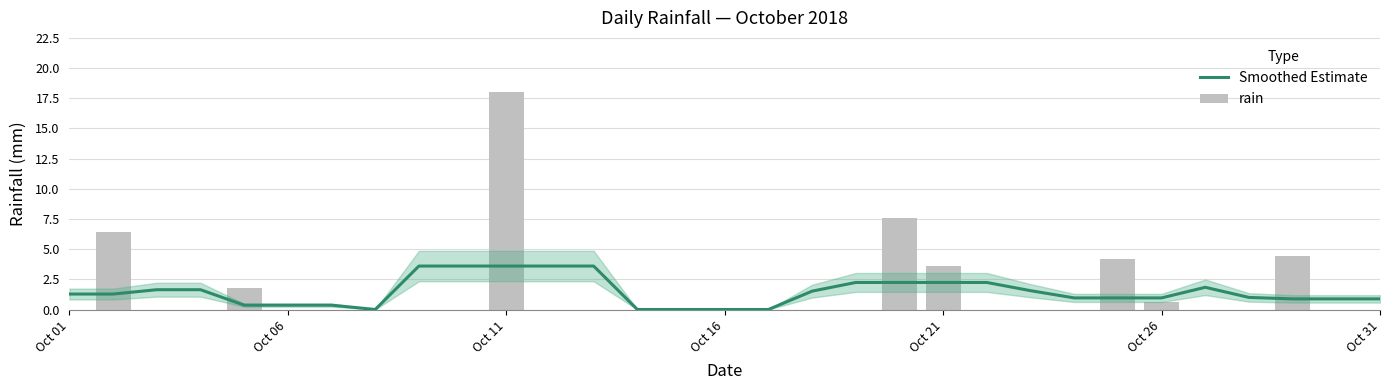

The value of rain at 28 is 1.7. True or false?

False